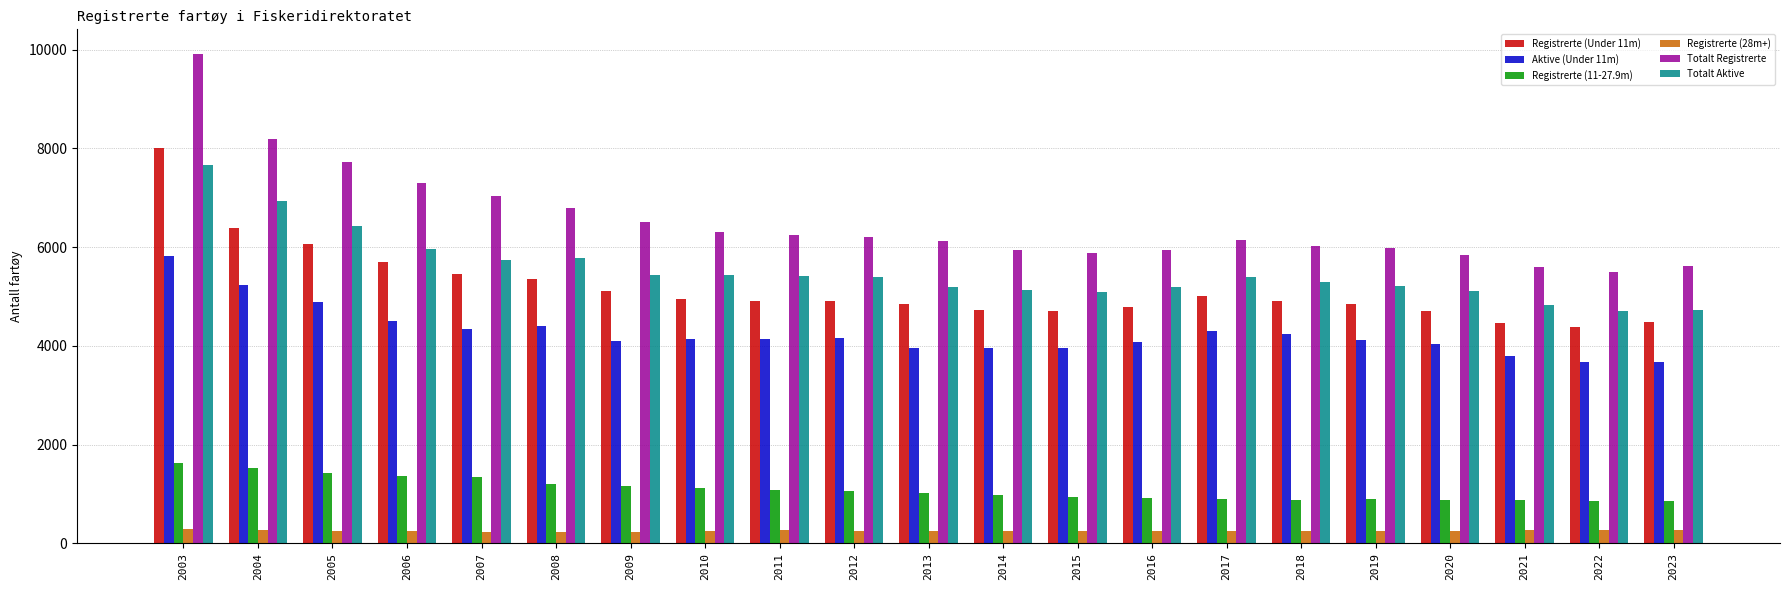

Is the value of Registrerte (Under 11m) at 2017 greater than the value of Aktive (Under 11m) at 2019?

Yes